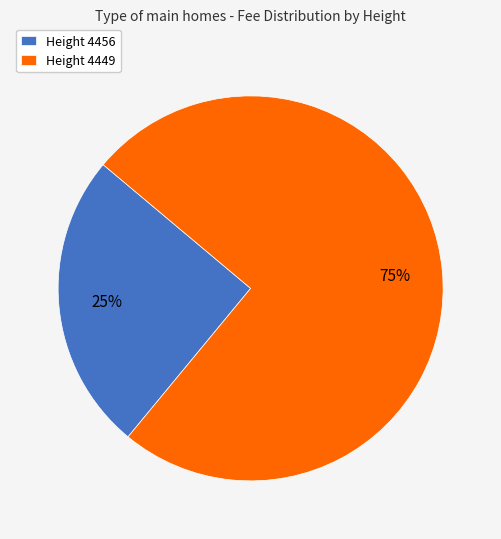

To the nearest percent, what percentage of the pie is Height 4449?

75%